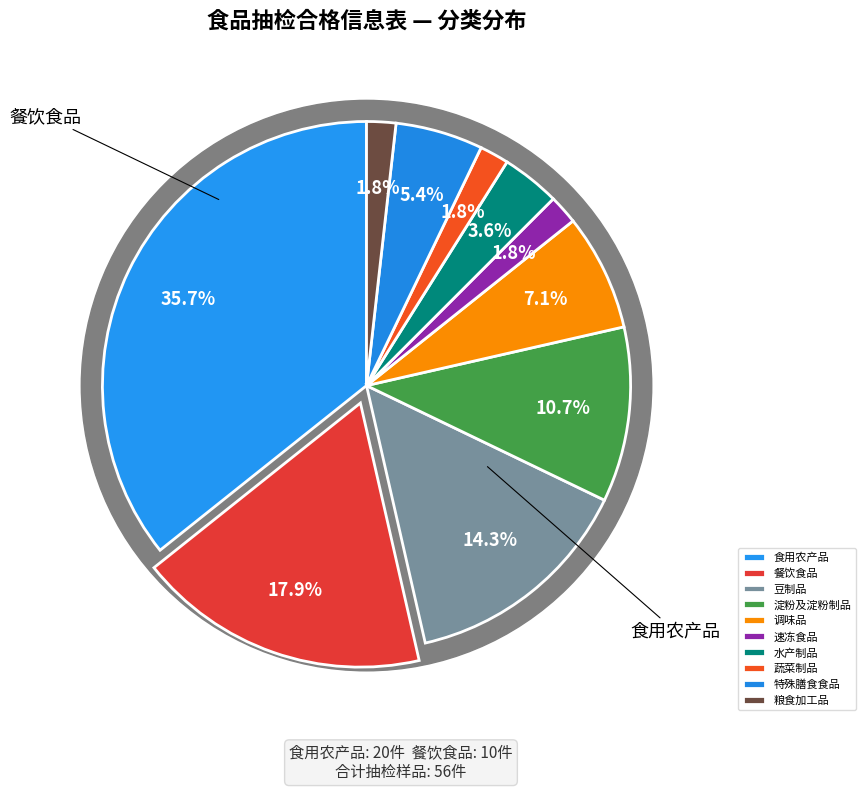

What is the total percentage of 粮食加工品 and 水产制品?

5.4%